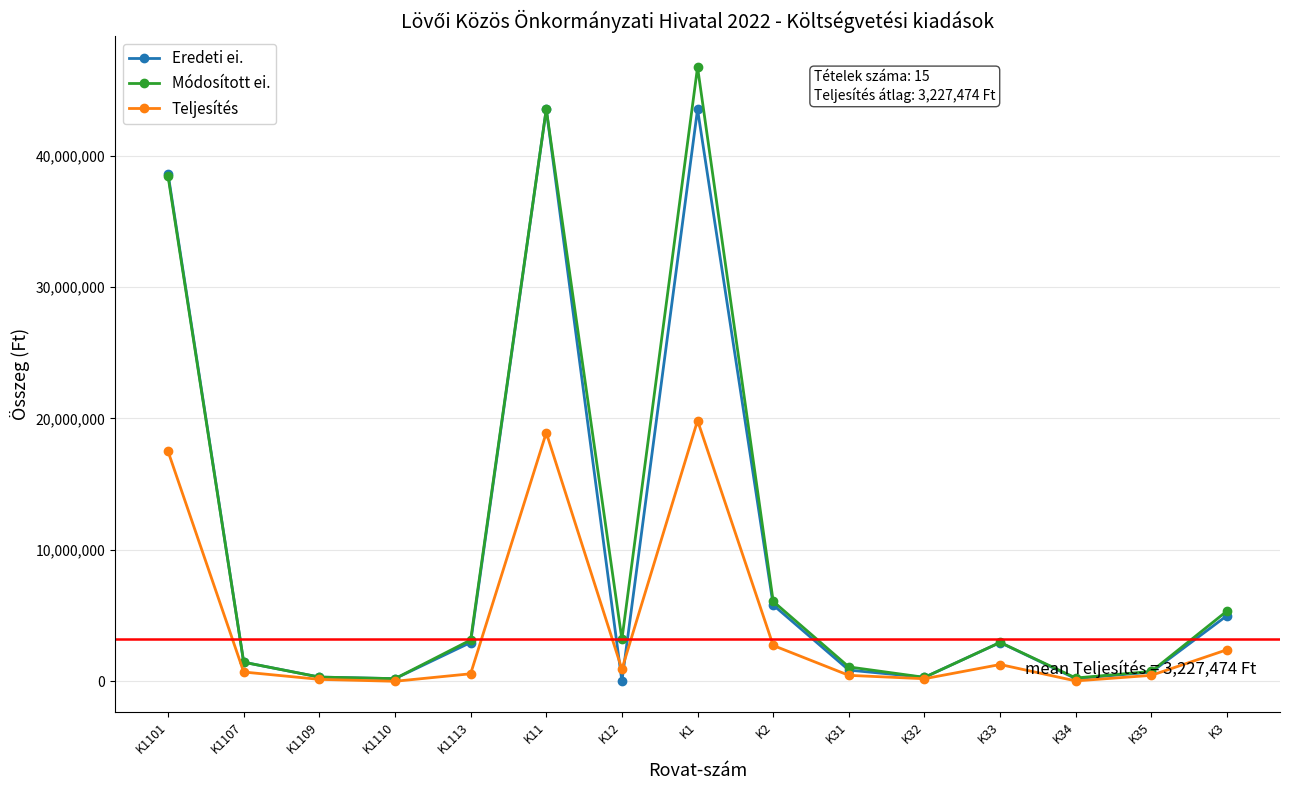

Which series has the widest spread of values?

Módosított ei.